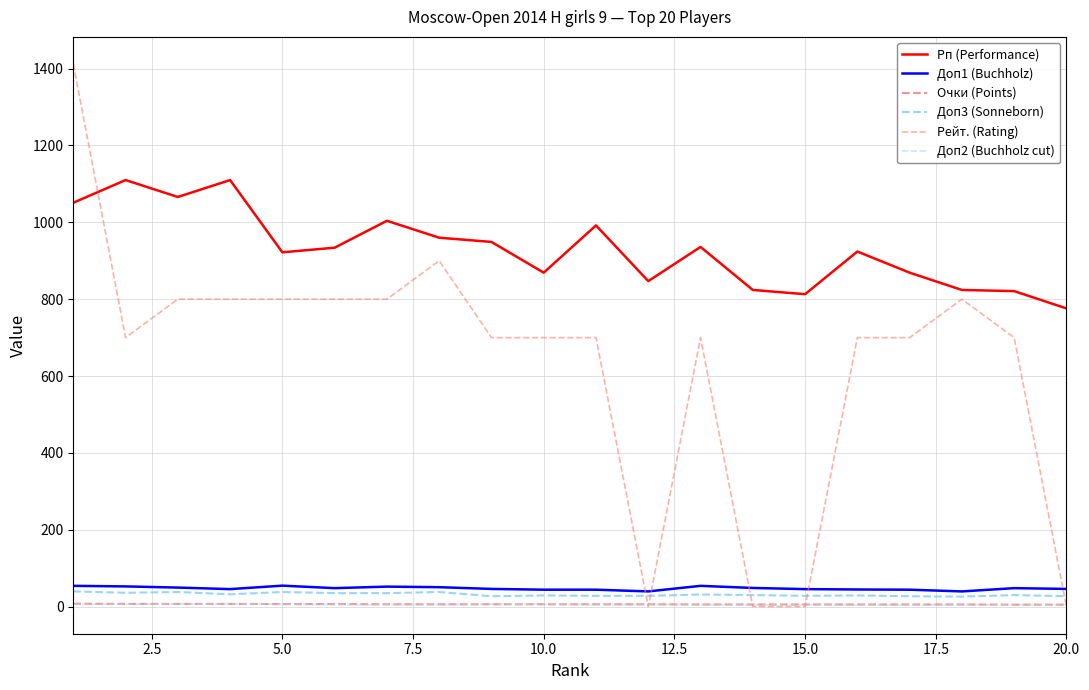

How many interior local peaks does the Доп1 (Buchholz) series have?

4